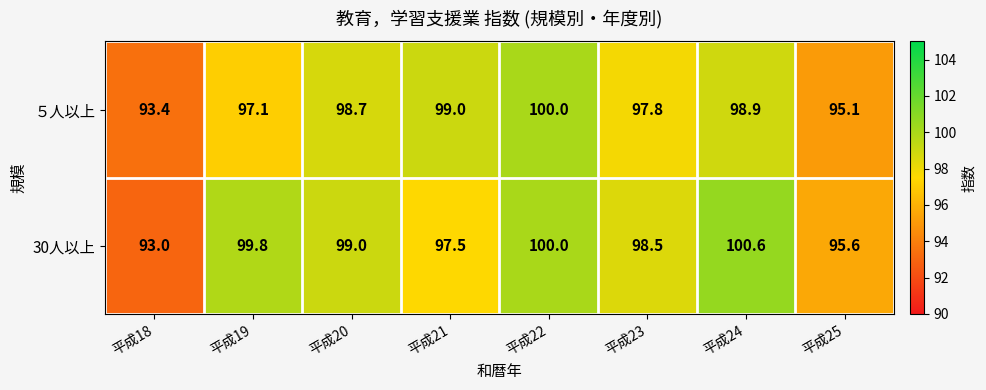

At how many categories does at least one series exceed 93?

8